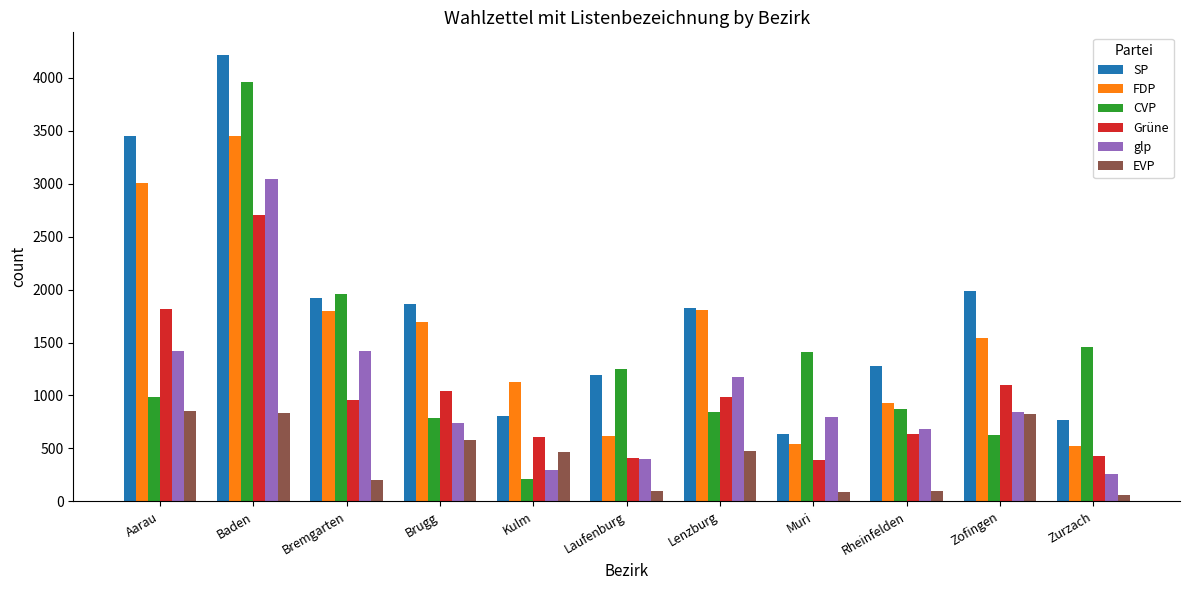

What is the sum of all glp values?

11075